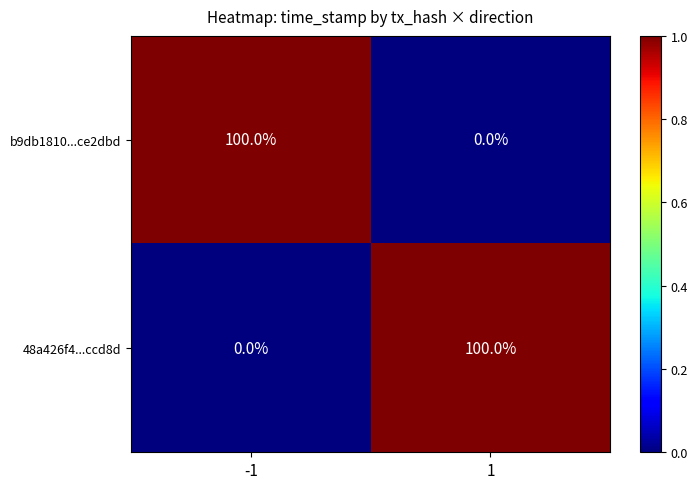

What is the difference between the highest and lowest values at 1?

100